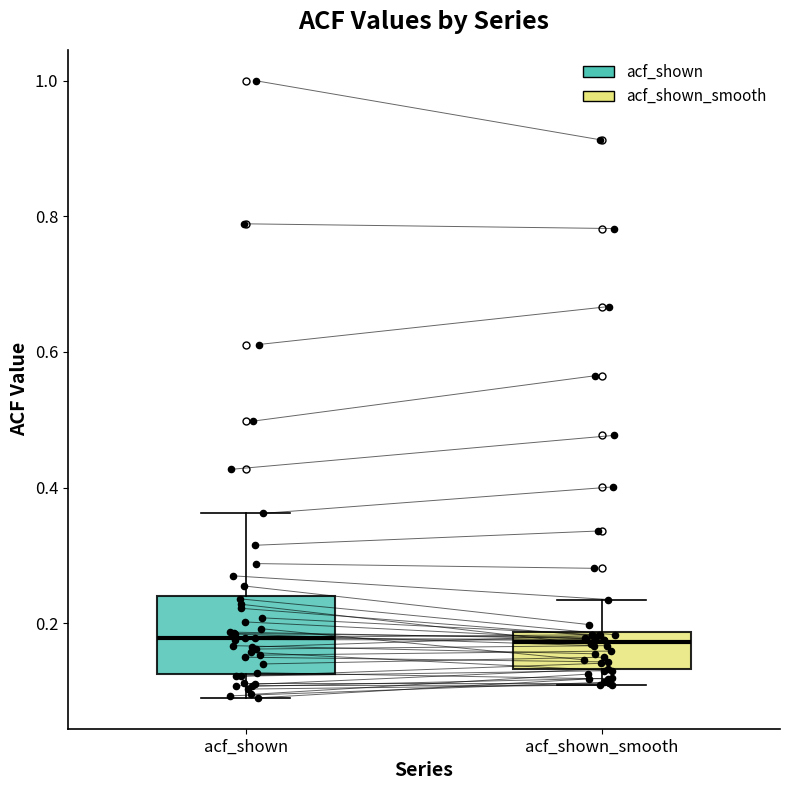

Which box is the tallest, from its lower edge to its upper edge?

acf_shown